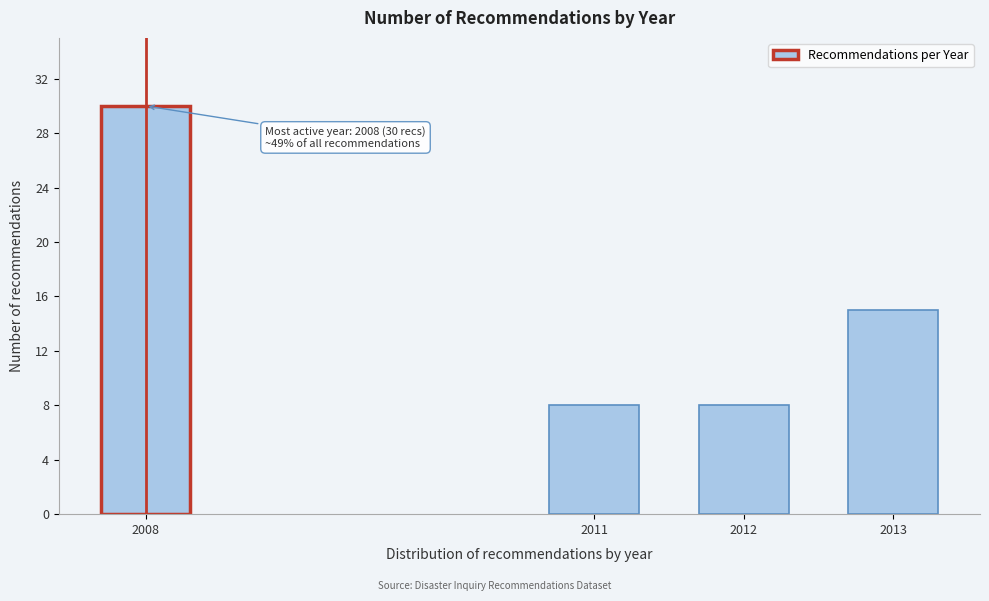

Reading left to right, transcribe all the data shown in this chart.

2008=30	2011=8	2012=8	2013=15